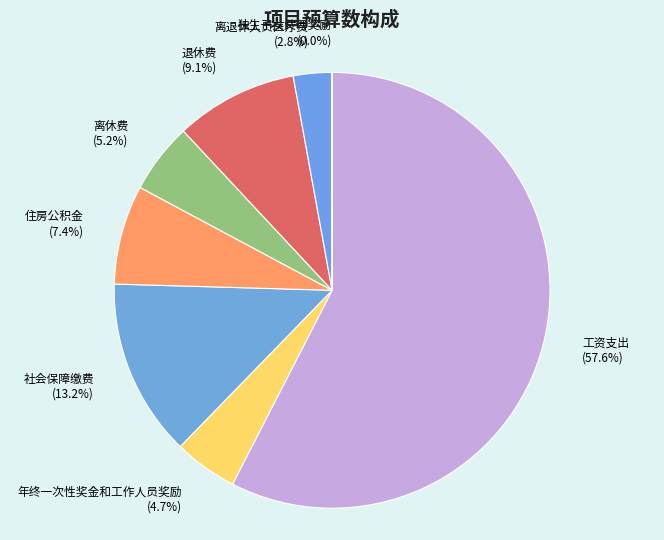

To the nearest percent, what is the difference between the 社会保障缴费 and 住房公积金 slice percentages?

6%